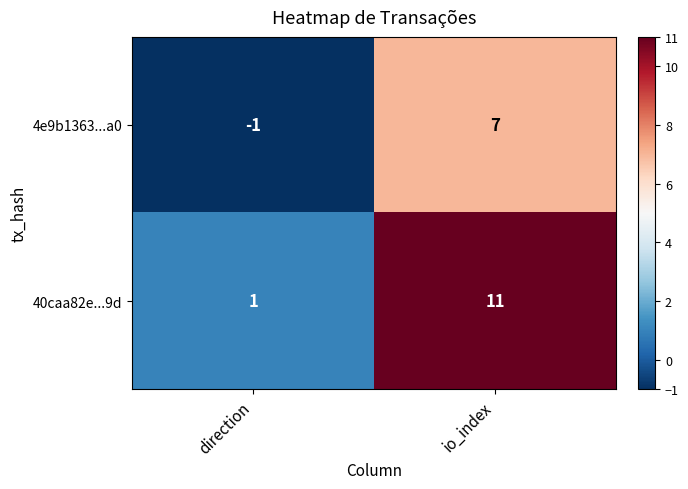

Which series has the largest total across all categories?

40caa82e...9d